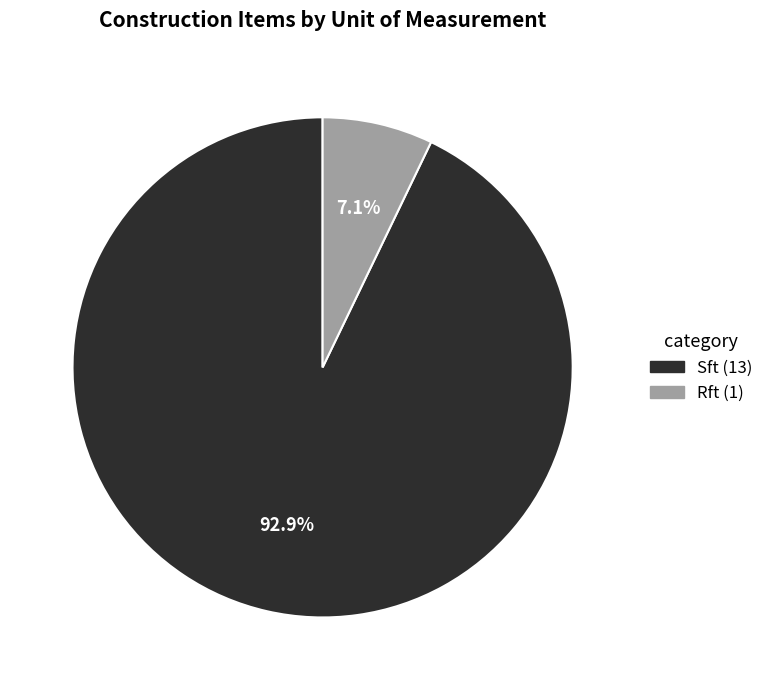

True or false: Rft accounts for 7% of the total.

True